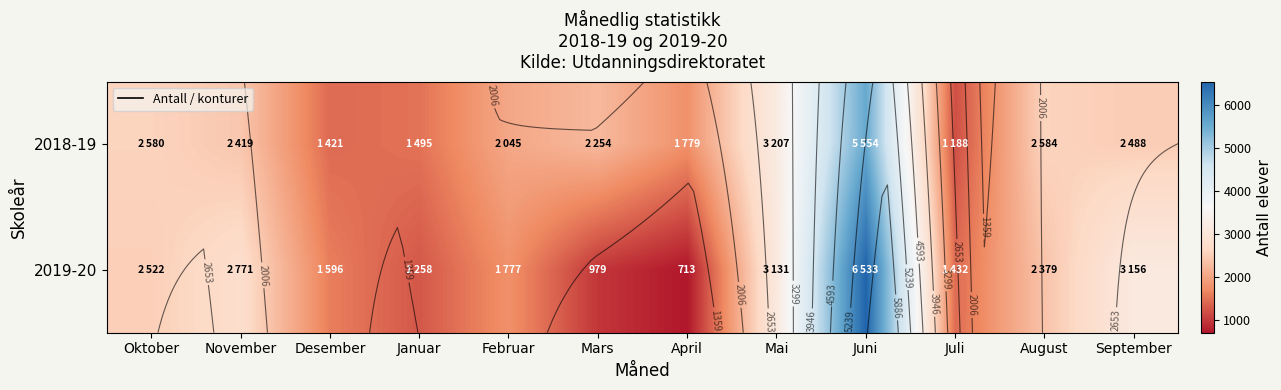

Rank the series by their average value, from highest to lowest.

2018-19, 2019-20